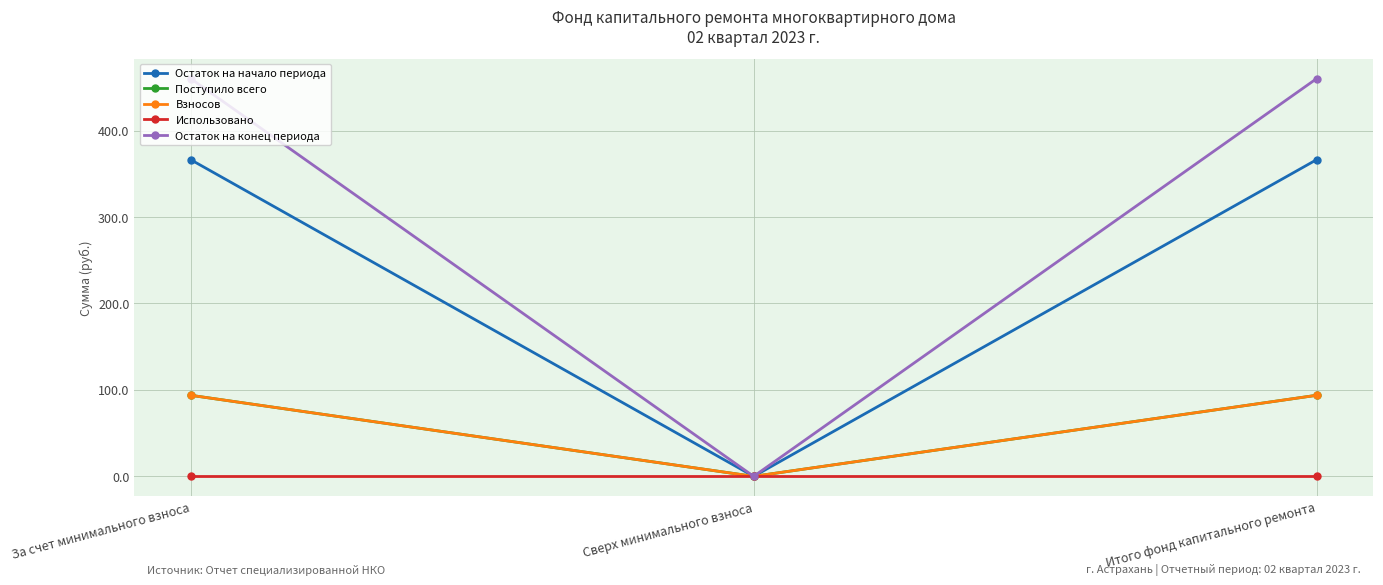

Which has a higher value, Сверх минимального взноса or Итого фонд капитального ремонта?

Итого фонд капитального ремонта